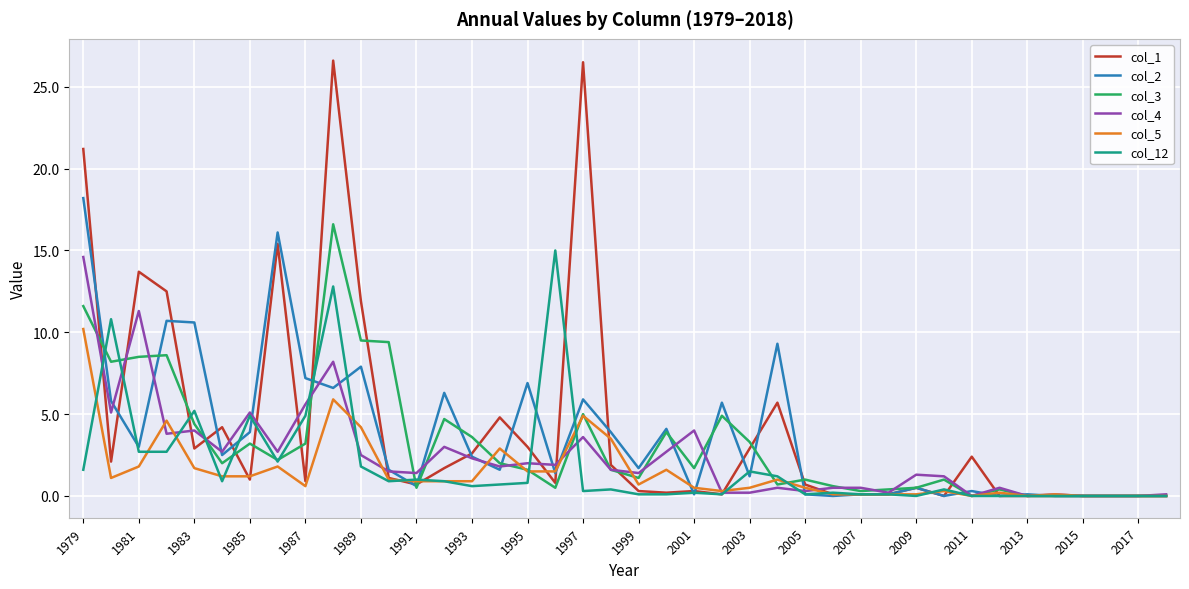

Which series has the largest range (max minus min)?

col_1